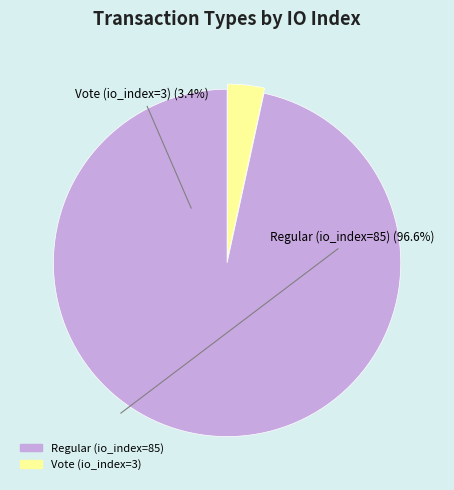

Is the sum of Regular (io_index=85) and Vote (io_index=3) greater than half?

Yes